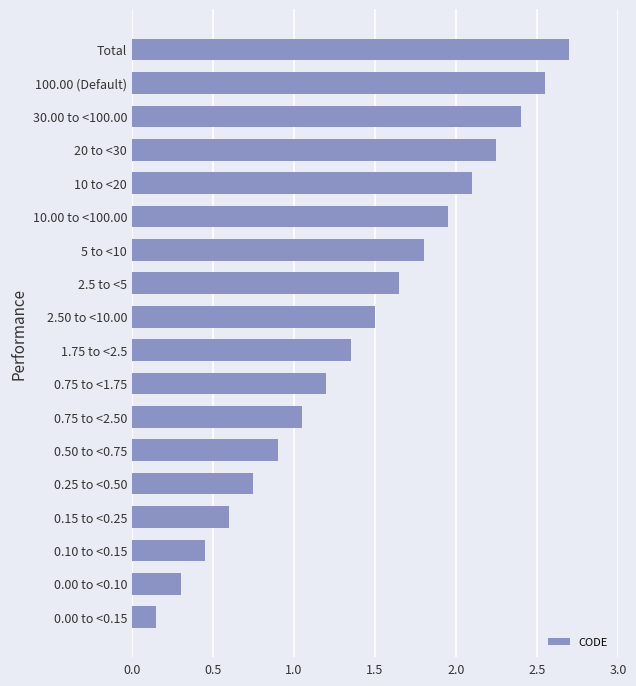

Which has a higher value, 1.75 to <2.5 or 10.00 to <100.00?

10.00 to <100.00